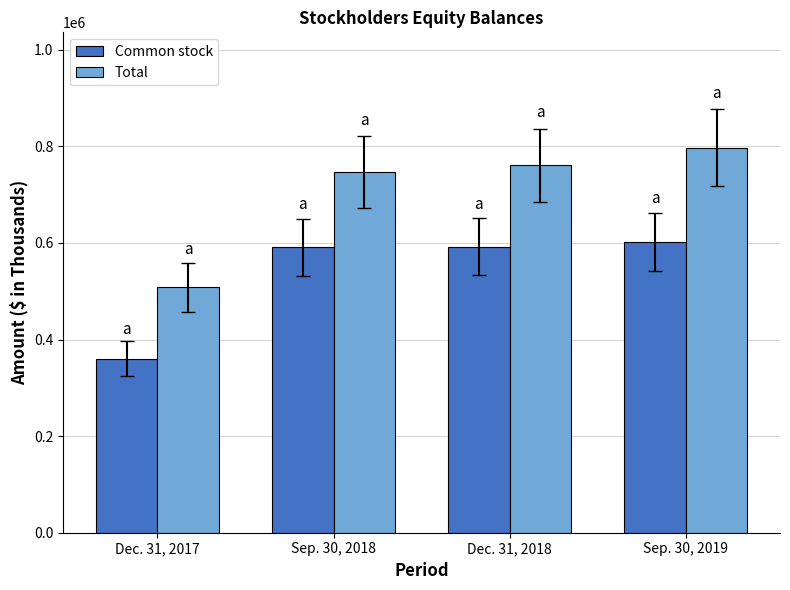

What position from the left is Sep. 30, 2019?

4